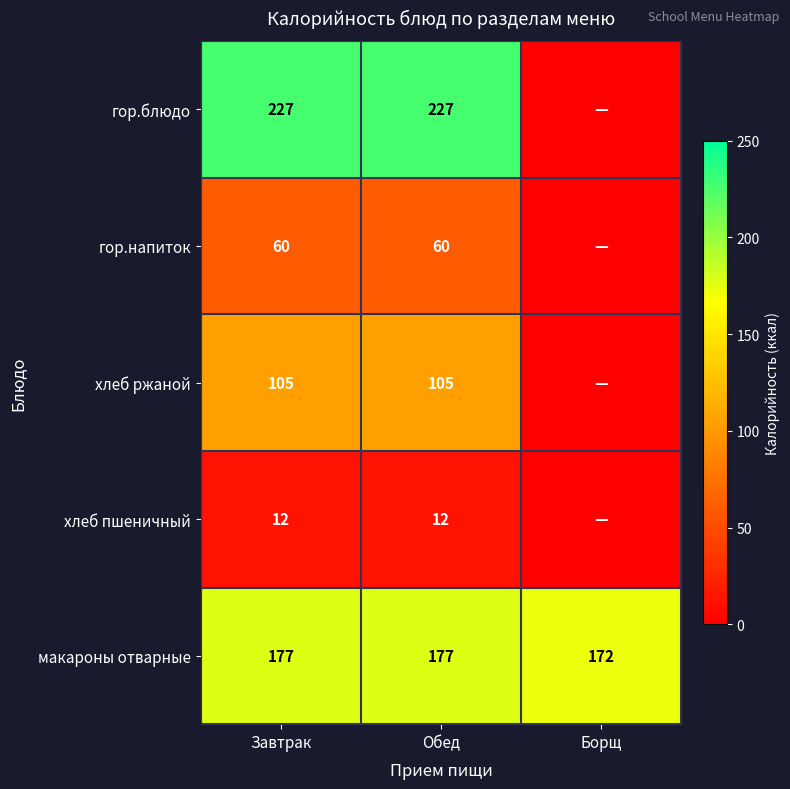

What is the difference between the highest and lowest values at Обед?

215